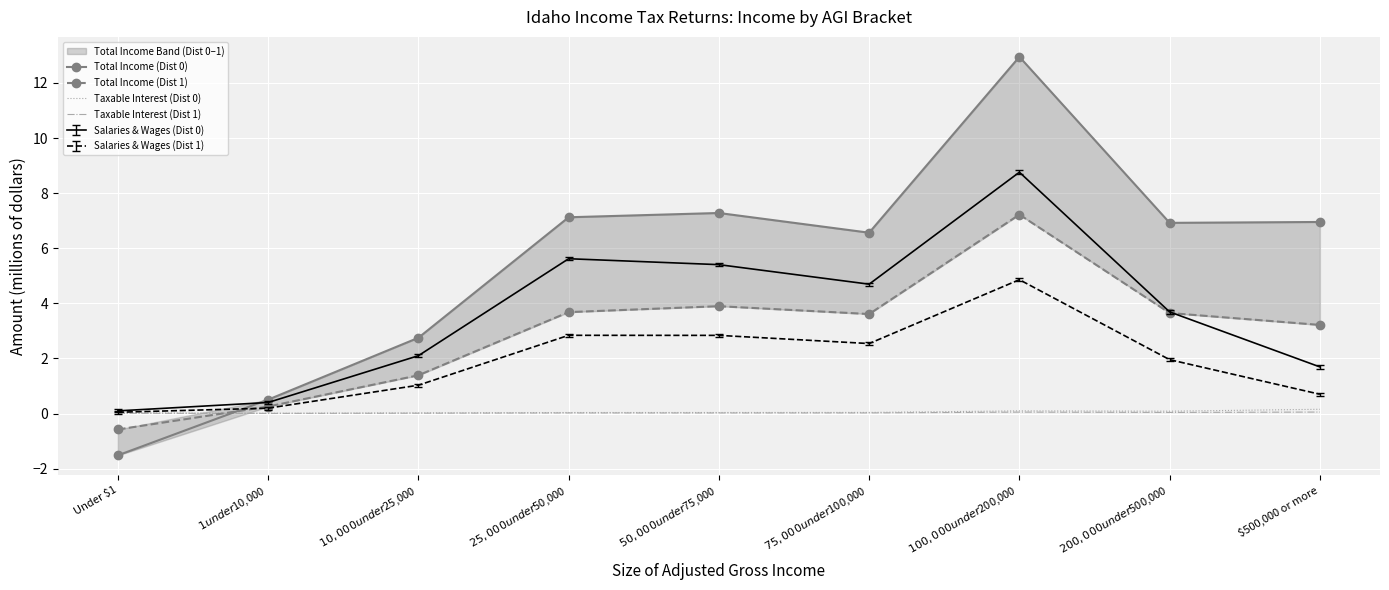

Between which two adjacent categories do Total Income (Dist 0) and Total Income (Dist 1) first intersect?

Under $1 and $1 under $10,000